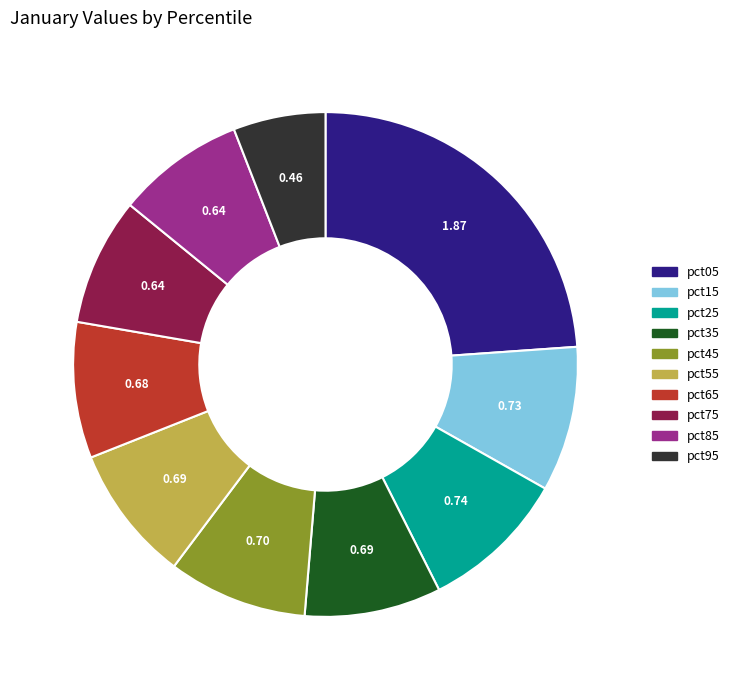

Is it true that pct35 is 1% of the pie?

False